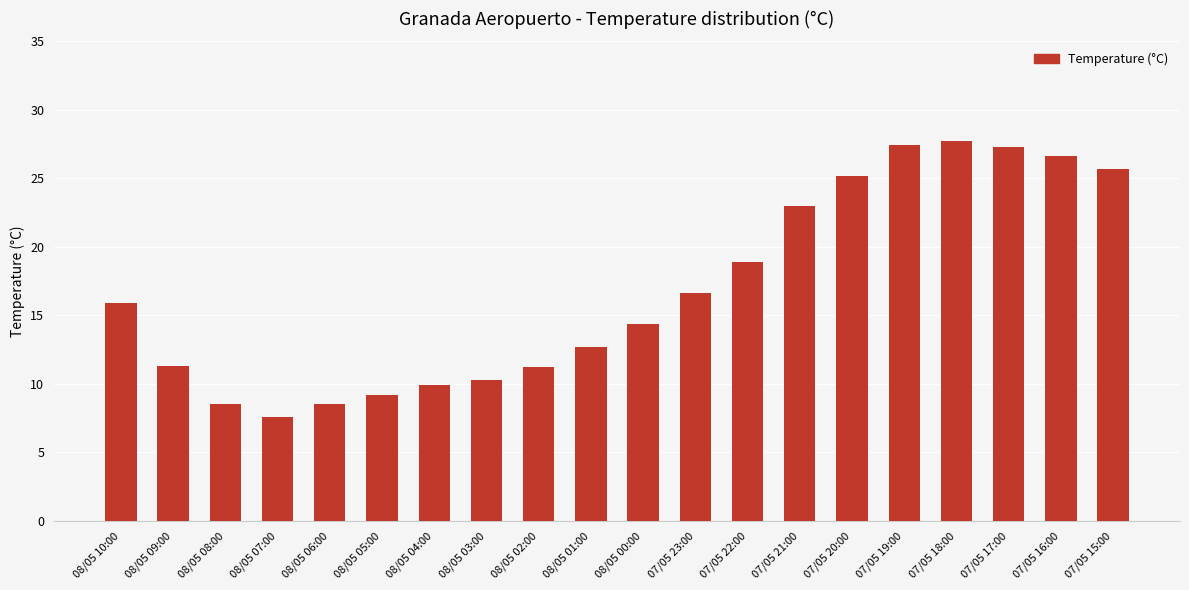

What is the difference between the maximum and minimum values?

20.1